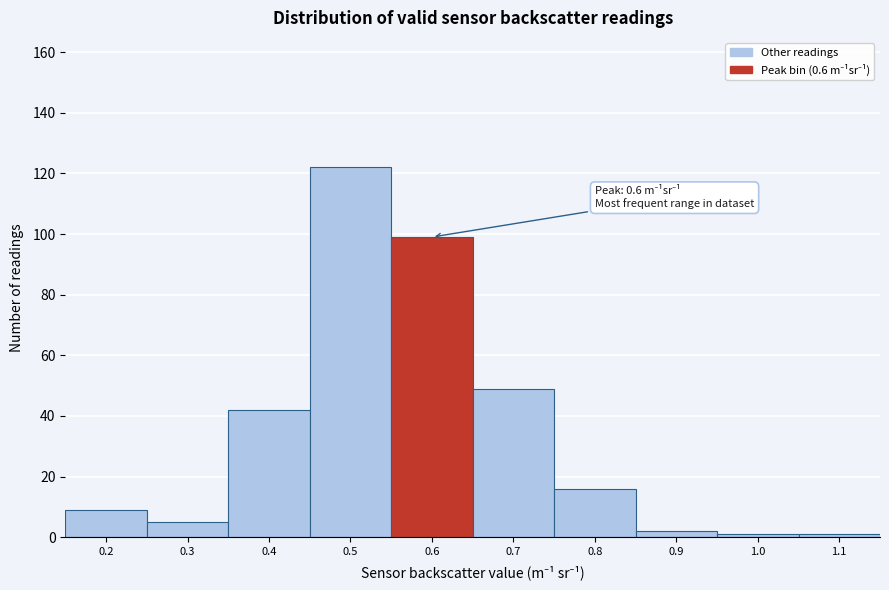

Reading right to left, what are all the values shown in this chart?

1	1	2	16	49	99	122	42	5	9